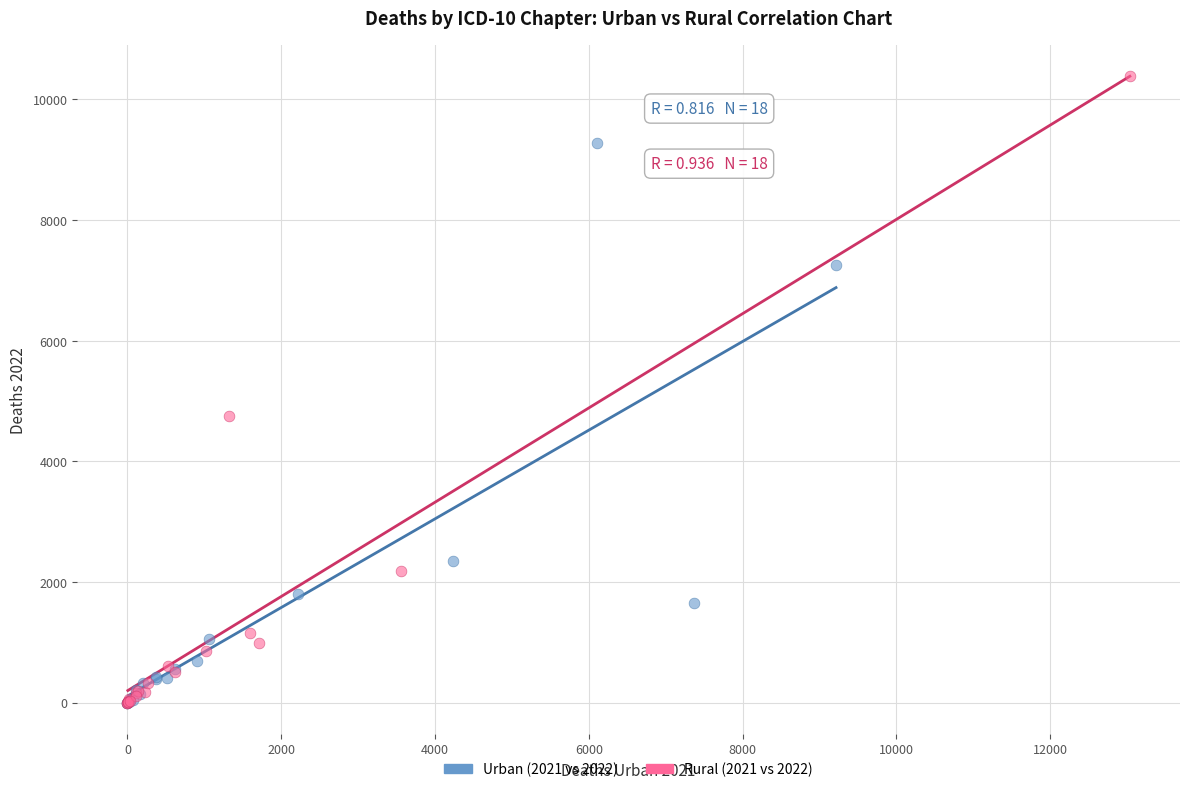

Which series reaches the maximum Y coordinate?

Rural (2021 vs 2022)